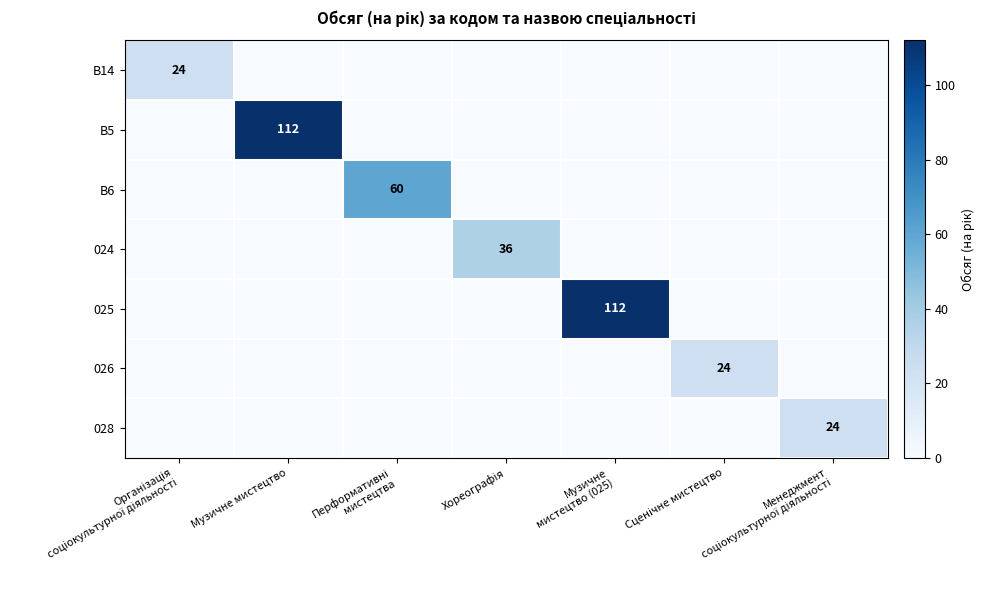

Is it true that B5 equals 0 at Музичне мистецтво (025)?

True